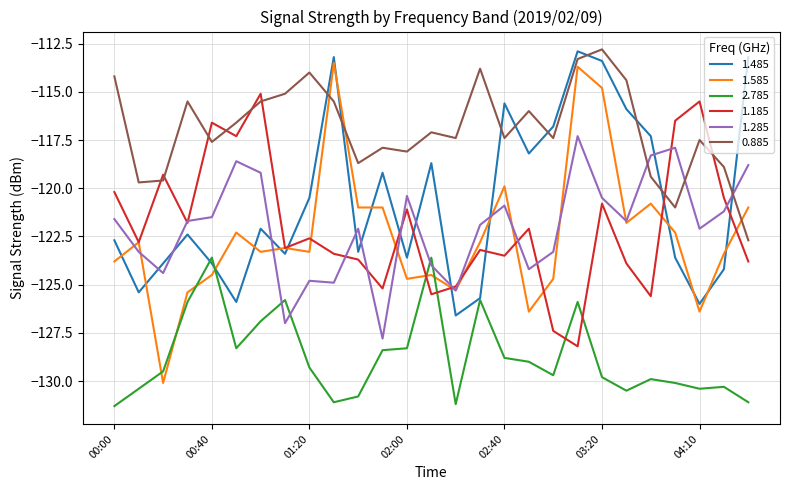

Which series has the largest range (max minus min)?

1.585